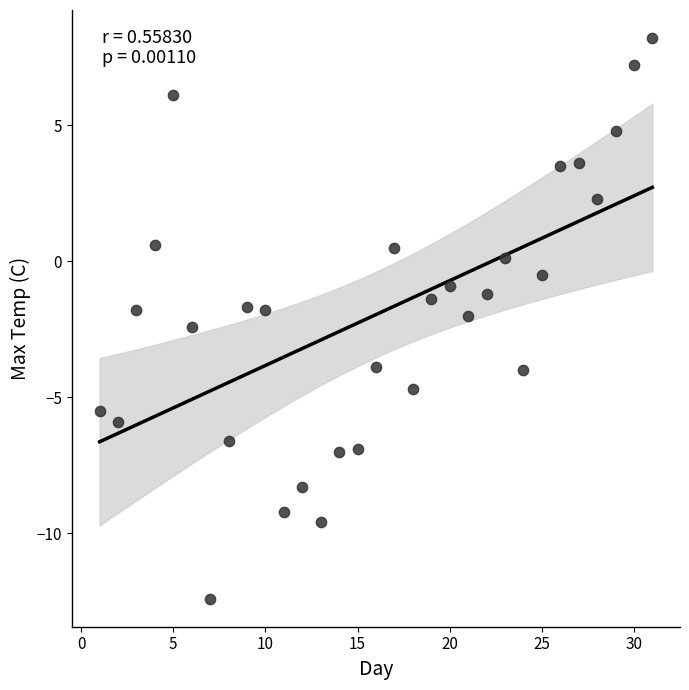

What is the range of X values (max minus min)?

30.0